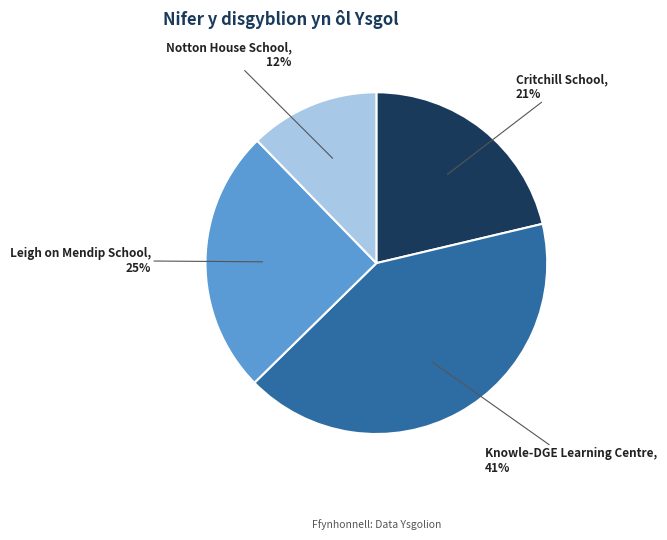

Does Notton House School represent more than half of the total?

No